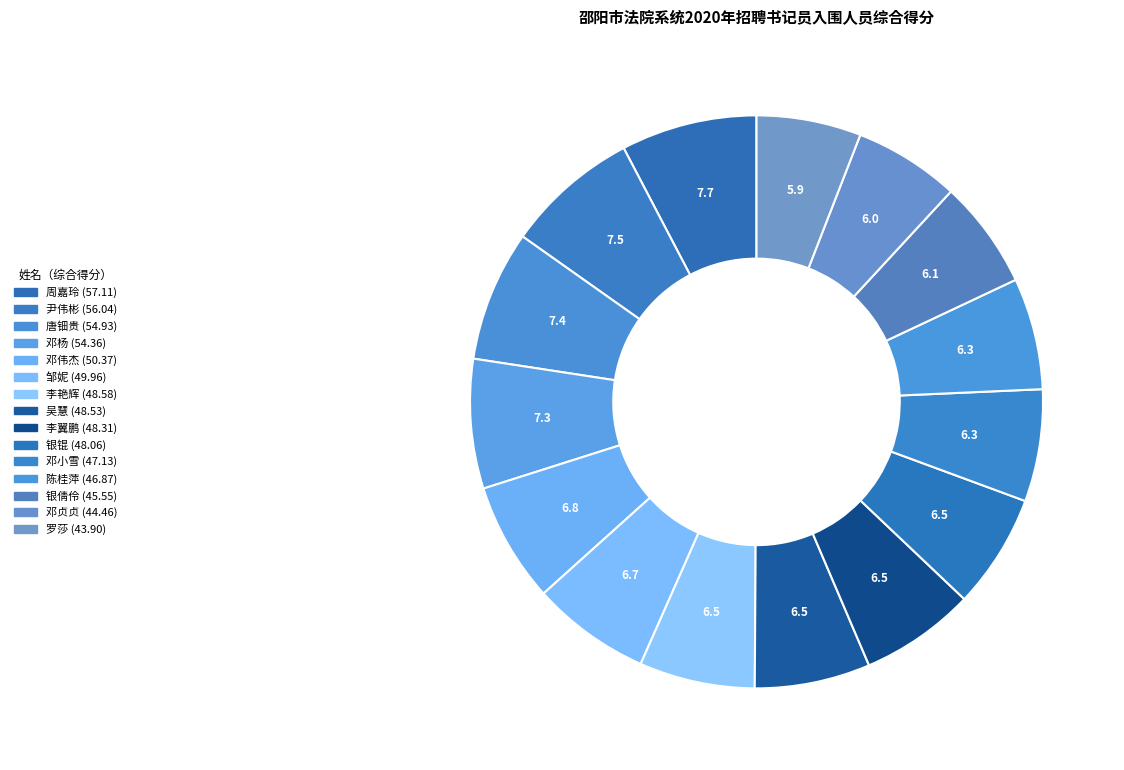

How many segments does this pie chart have?

15